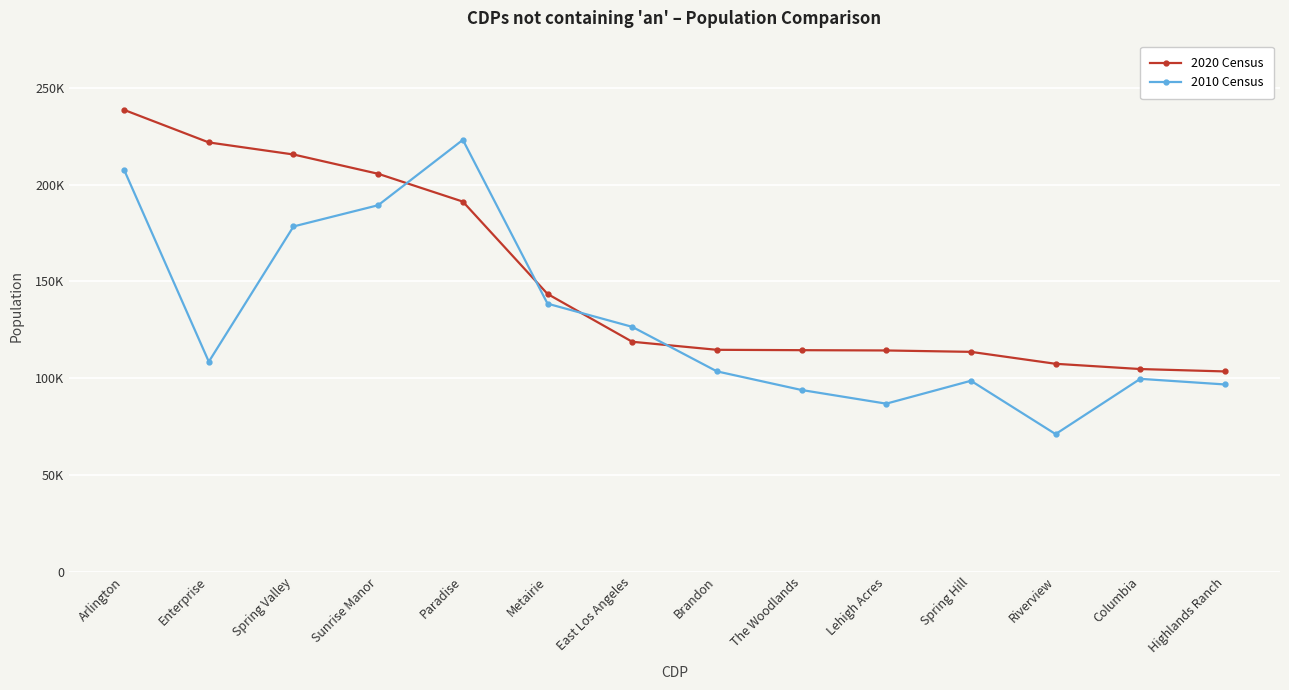

What position from the left is Spring Hill?

11